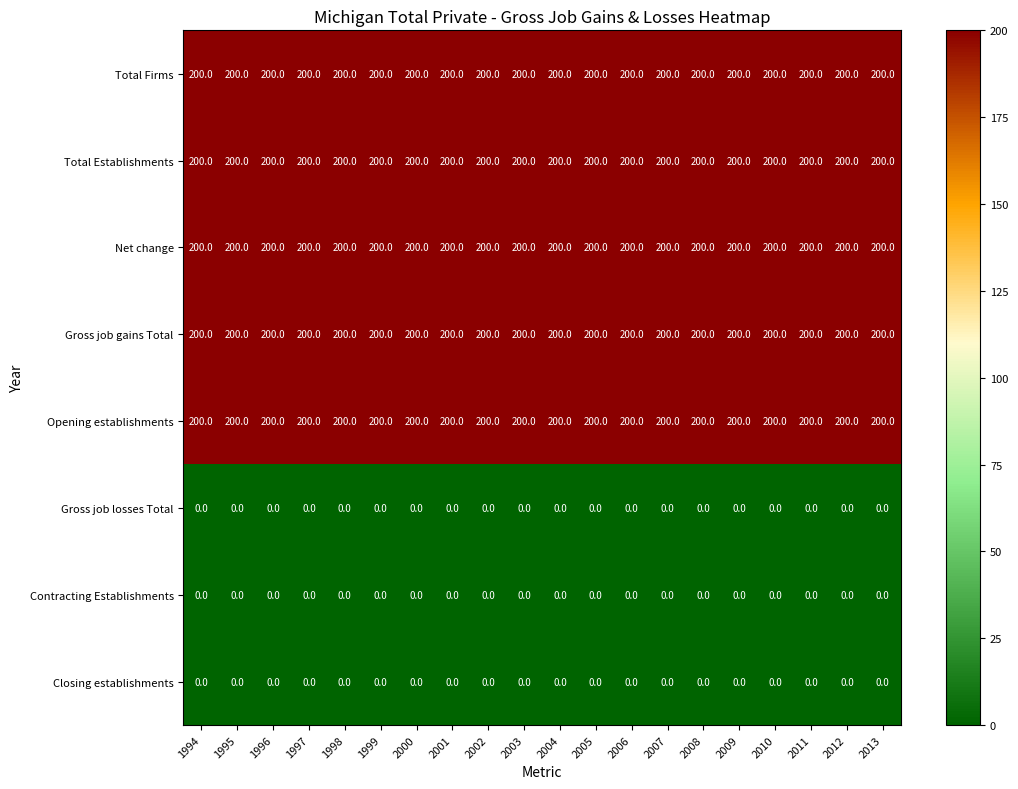

What is the difference between the highest and lowest values at 2004?

200